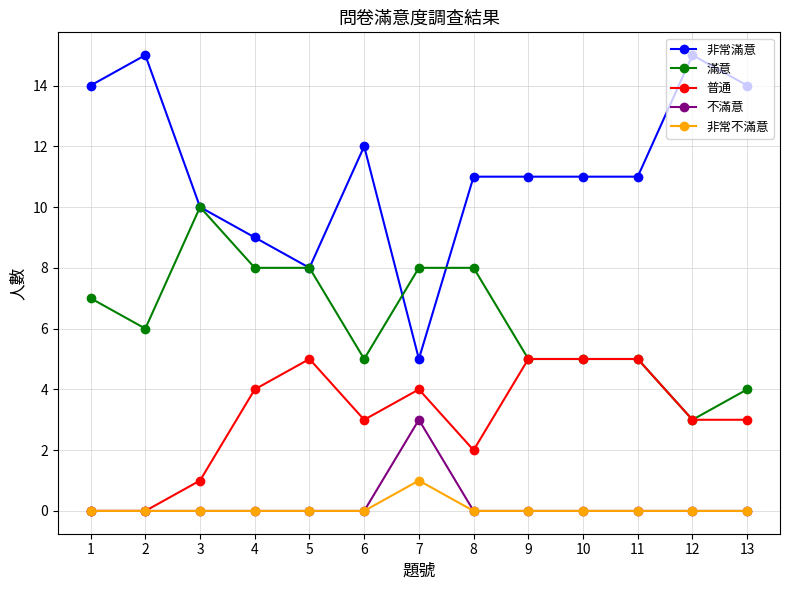

True or false: 非常滿意 and 不滿意 intersect in this chart.

False